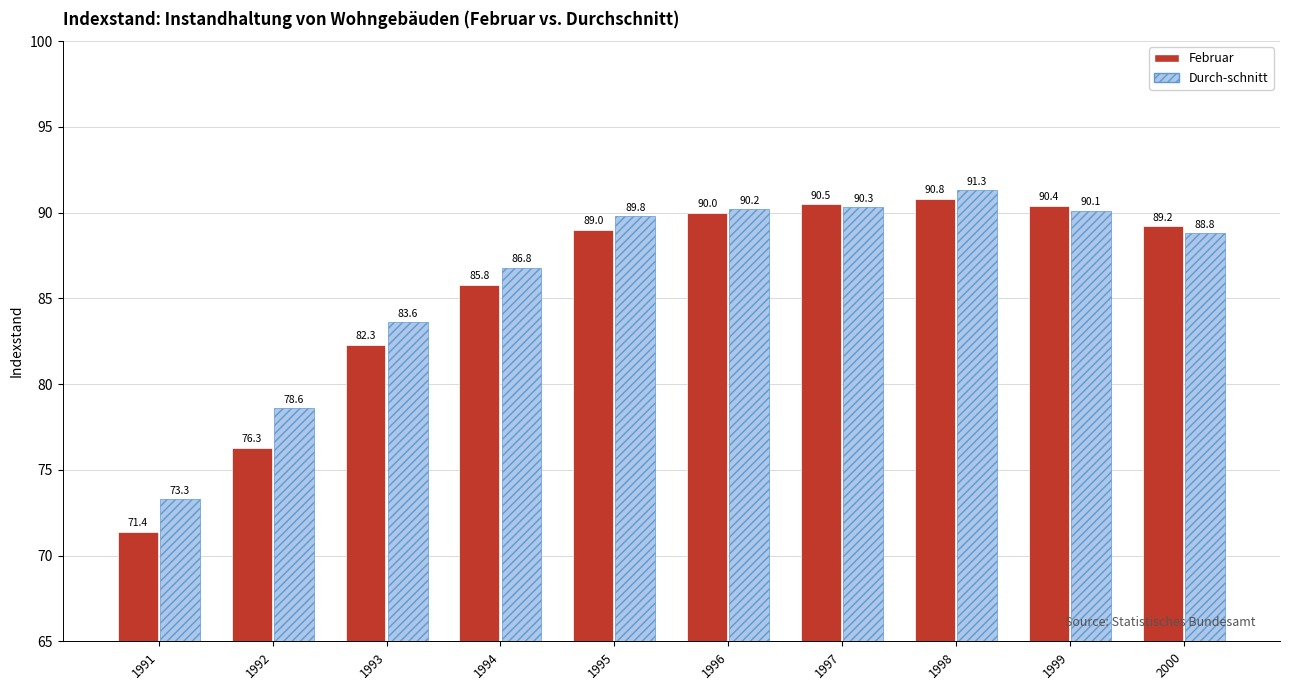

Is it true that Februar equals 123.9 at 1992?

False